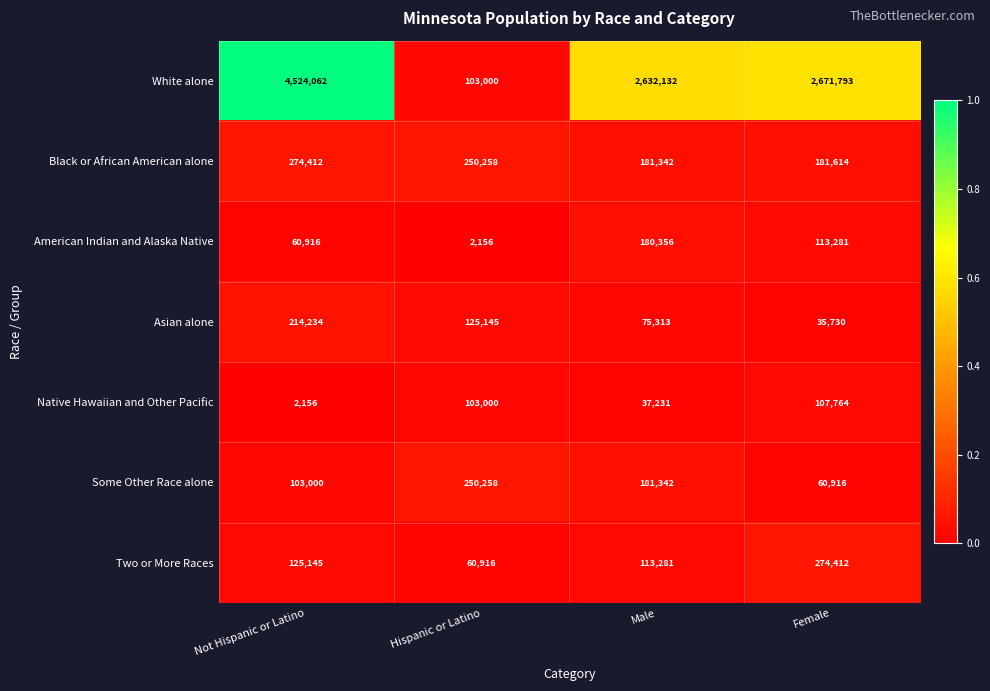

What is the total value across all series at Hispanic or Latino?

894733